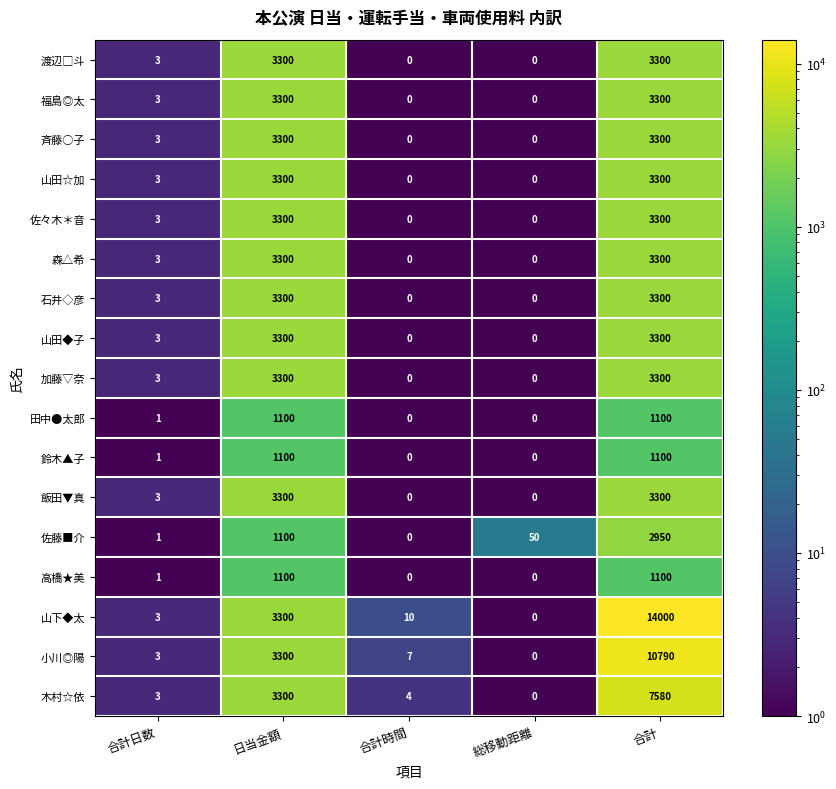

At which label is 山田◆子 closest to 1650?

合計日数